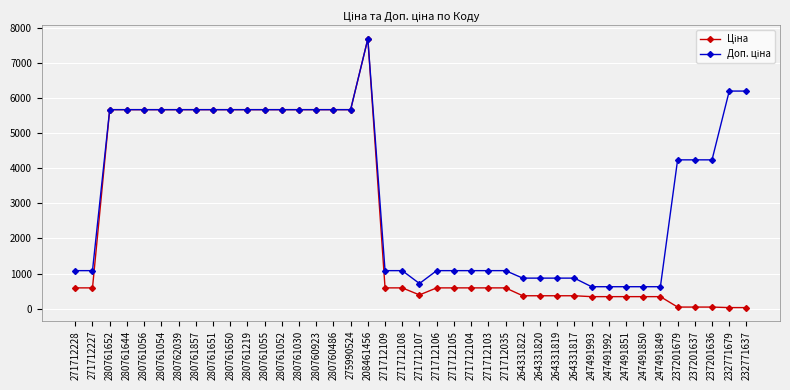

At which category is the sum across all series the highest?

208461456